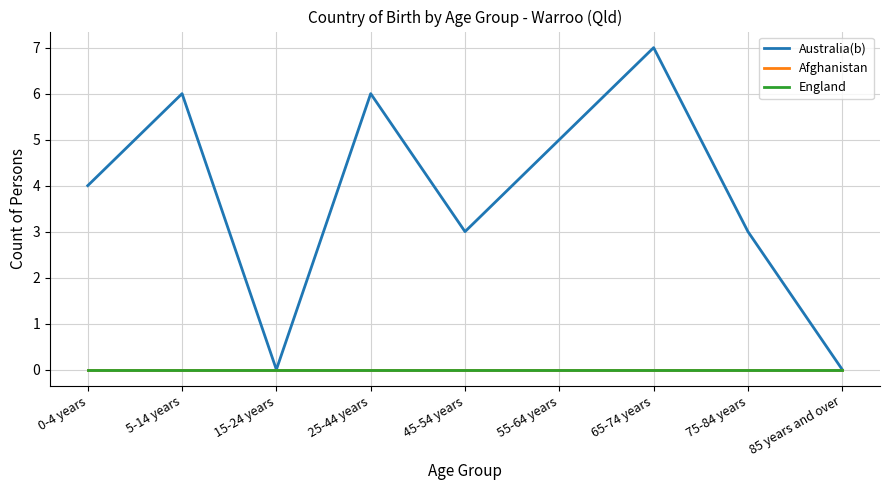

Does the chart display data point markers on the line(s)?

No